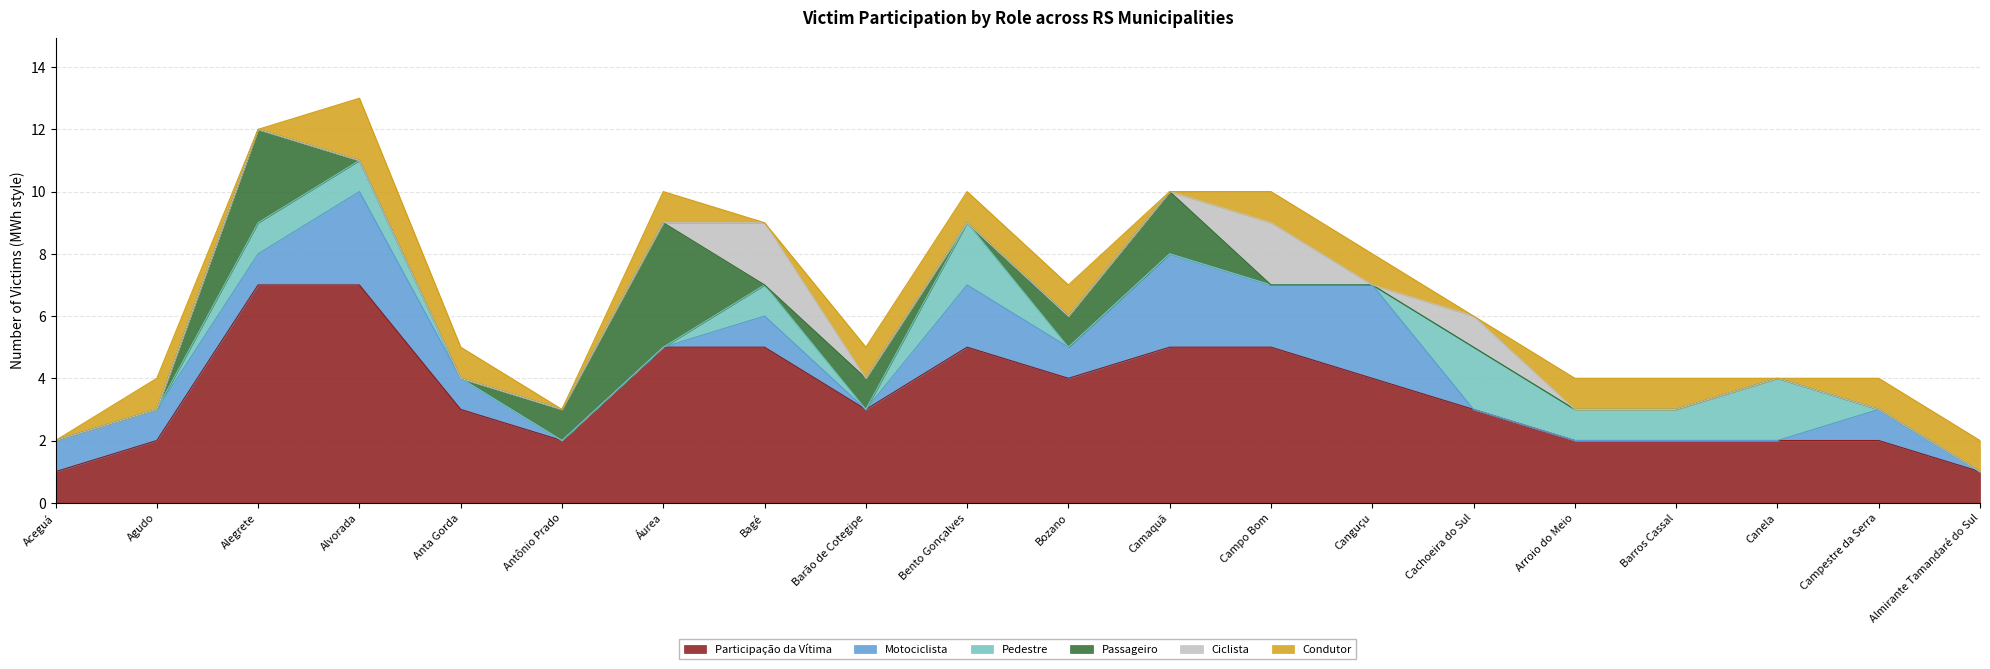

Count the number of categories in the chart.

20